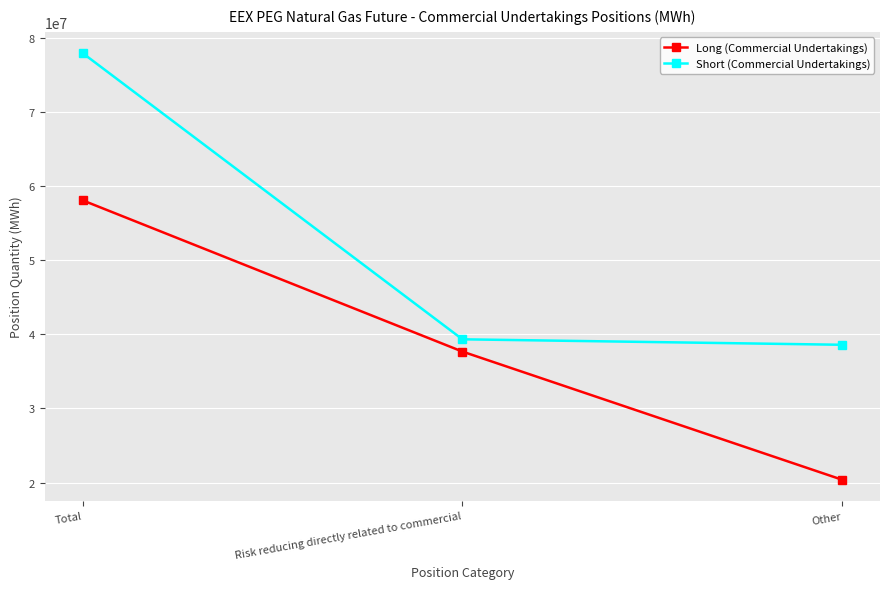

What is the approximate value of Short (Commercial Undertakings) at Other, to the nearest 100?

38590100